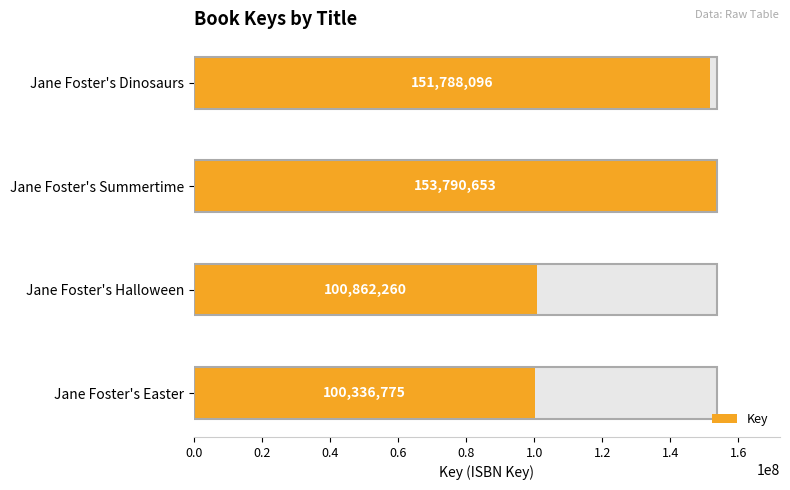

Reading left to right, what are all the values shown in this chart?

151788096	153790653	100862260	100336775